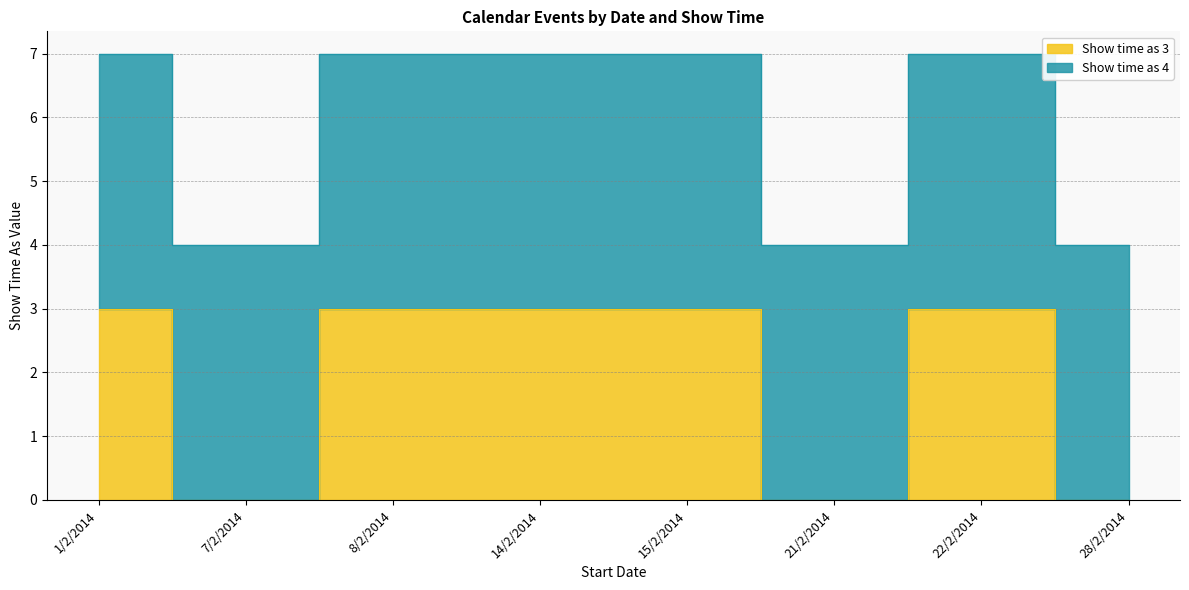

What is the difference between the values at 28/2/2014 and 8/2/2014?

3